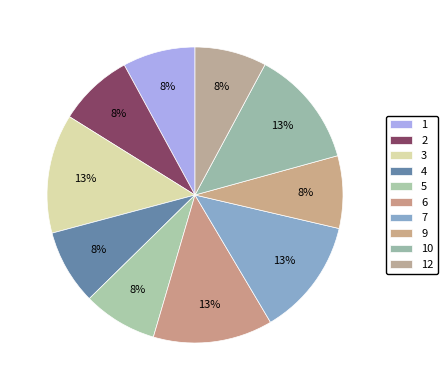

The 4 slice represents 1% of the pie. True or false?

False